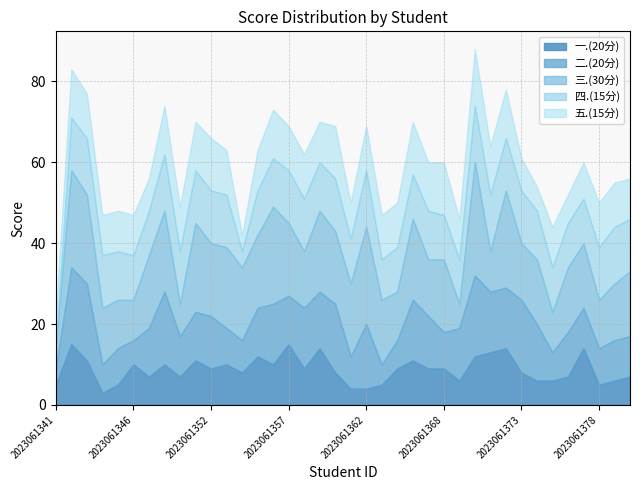

Which series ends up on top after the final intersection of 四.(15分) and 三.(30分)?

四.(15分)